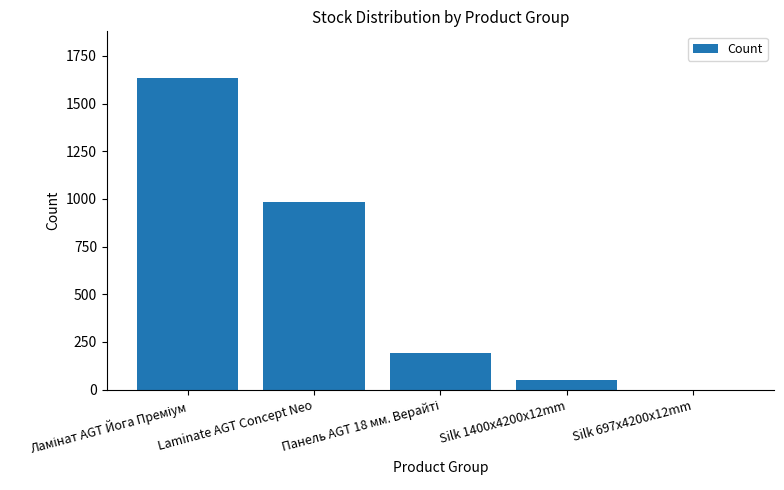

What is the difference between the values at Laminate AGT Concept Neo and Silk 697x4200x12mm?

986